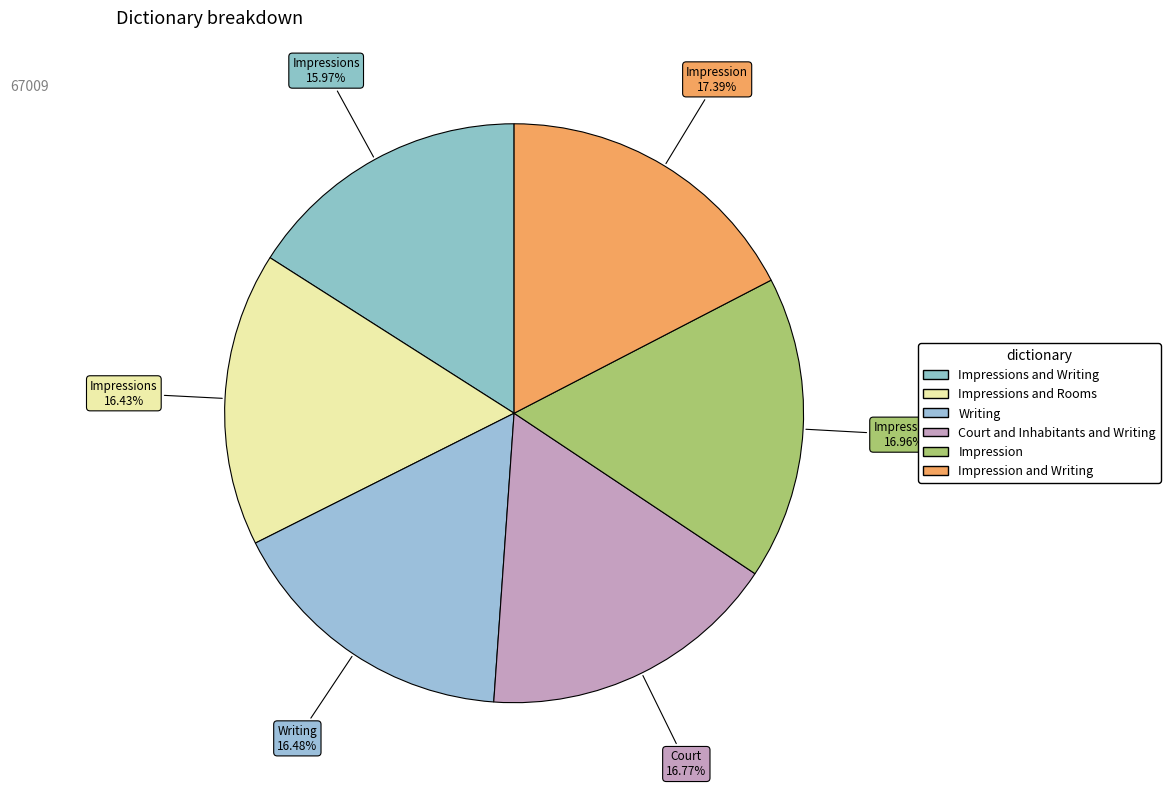

How many segments does this pie chart have?

6